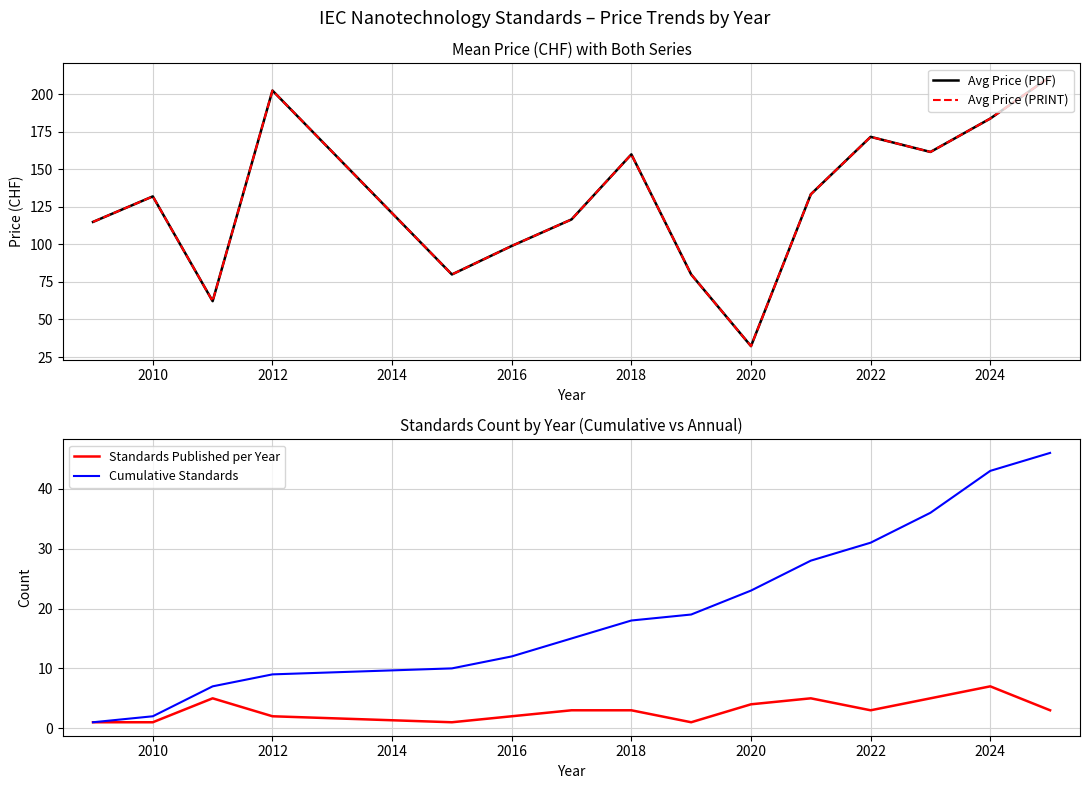

True or false: Cumulative Standards has a value of 4 at 2018.

False